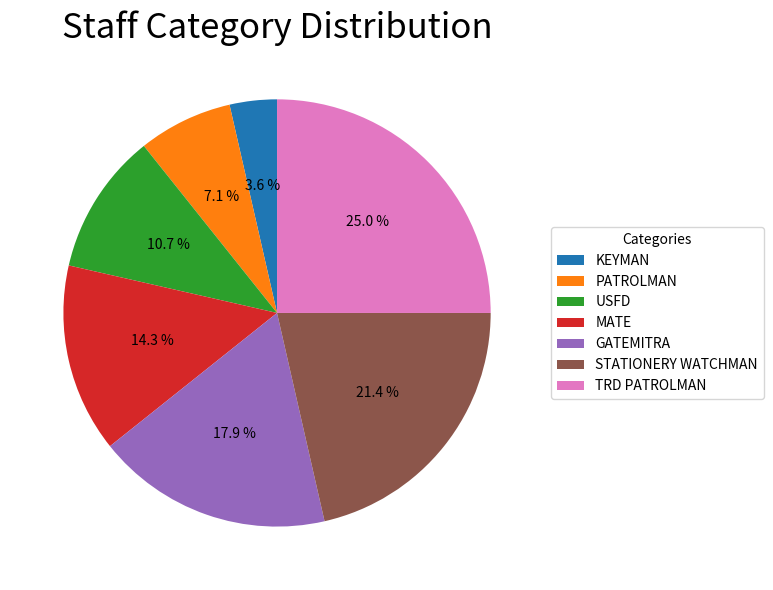

Combined, what portion of the pie is KEYMAN and TRD PATROLMAN?

28.6%